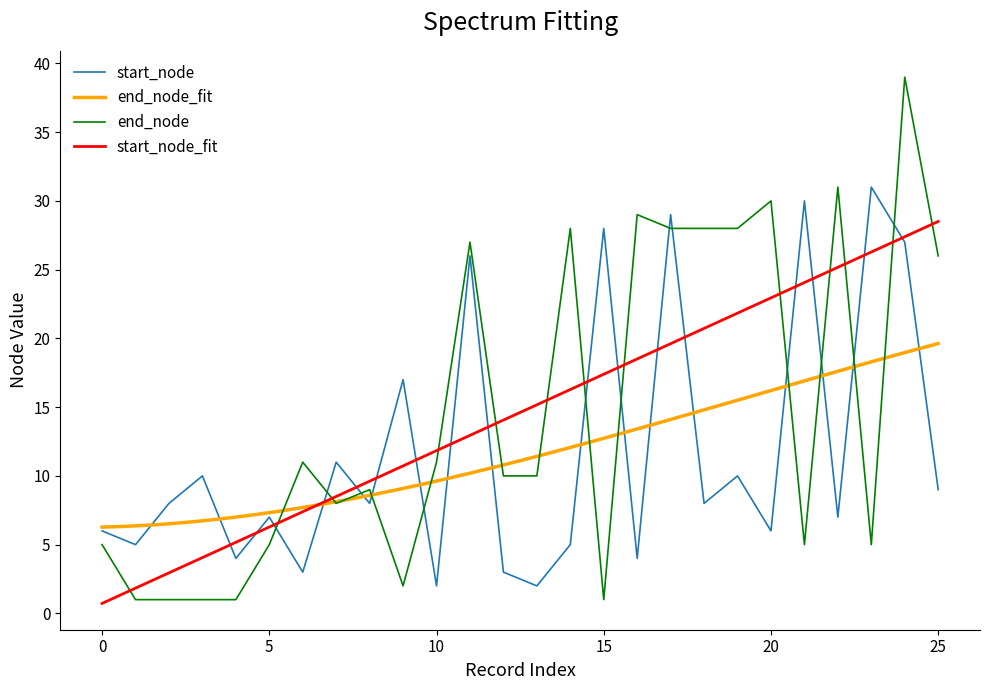

Which series changed the most between 8 and 14?

end_node